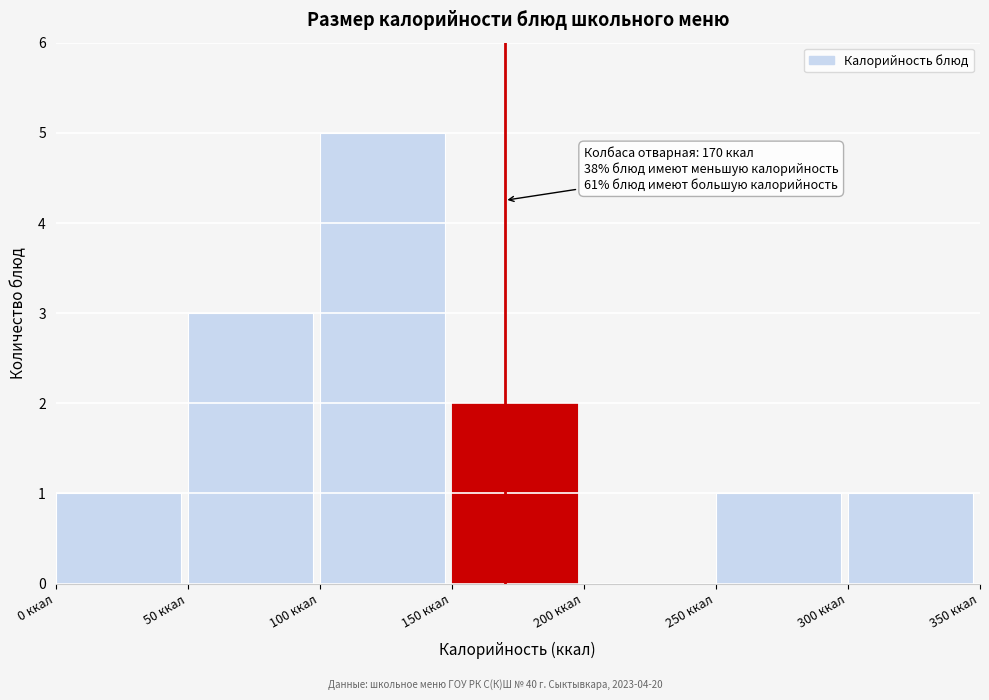

Over which range of the x-axis is the bar tallest?

100 to 150